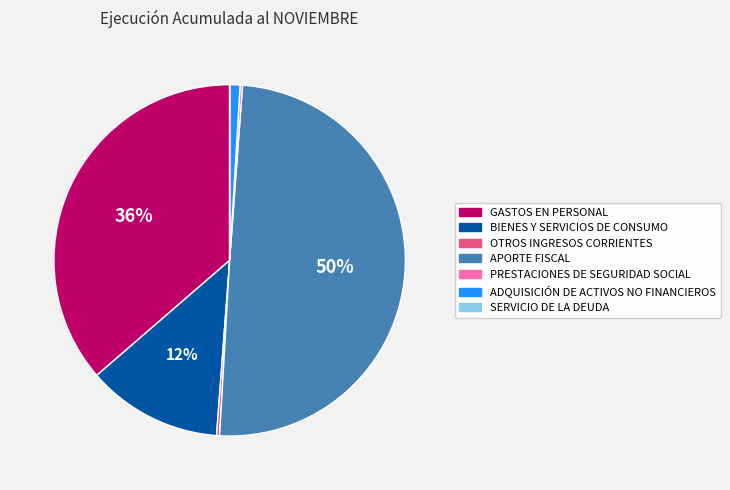

True or false: BIENES Y SERVICIOS DE CONSUMO accounts for 20% of the total.

False